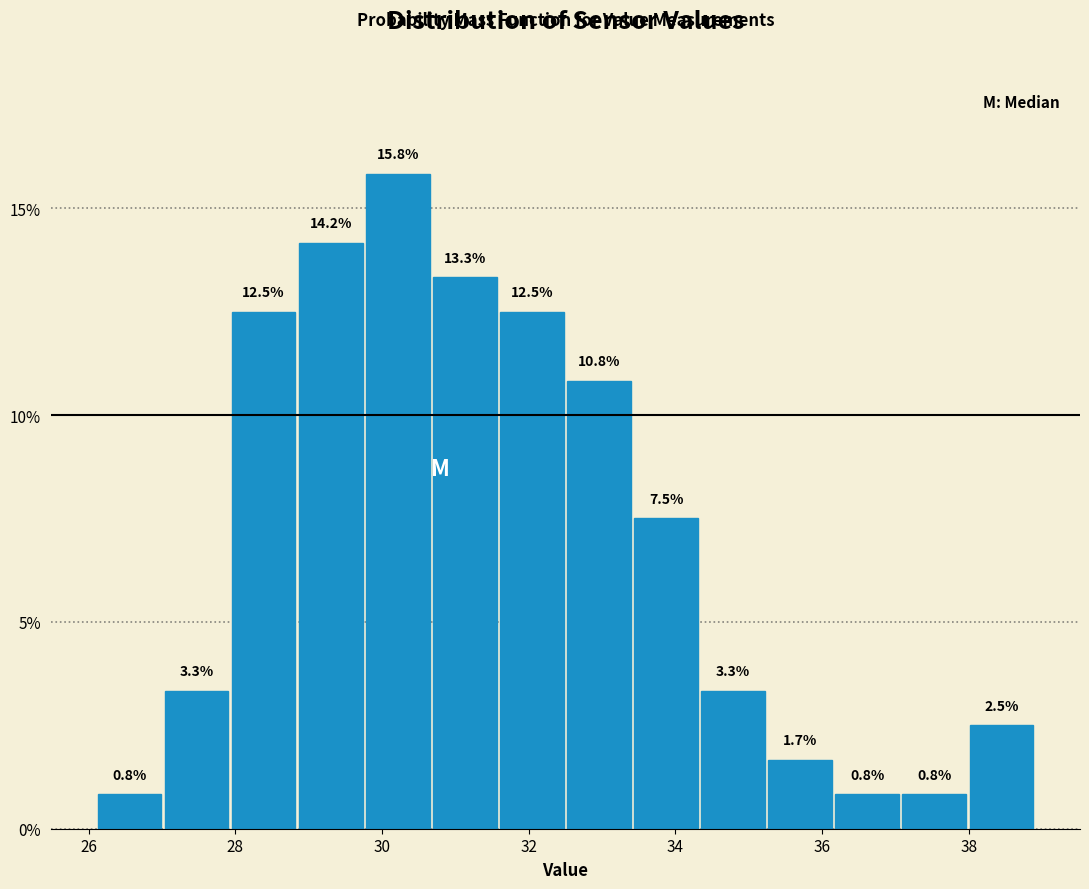

Reading left to right, list every bar in this chart as the range it spans on the x-axis followed by its height. The bar edges are not printed on the chart, so give them approximately, as read against the axis.

26.2 to 27.0: 0.8
27.0 to 28.0: 3.3
28.0 to 28.8: 12.5
28.8 to 29.8: 14.2
29.8 to 30.6: 15.8
30.6 to 31.6: 13.3
31.6 to 32.6: 12.5
32.6 to 33.4: 10.8
33.4 to 34.4: 7.5
34.4 to 35.2: 3.3
35.2 to 36.2: 1.7
36.2 to 37.0: 0.8
37.0 to 38.0: 0.8
38.0 to 39.0: 2.5